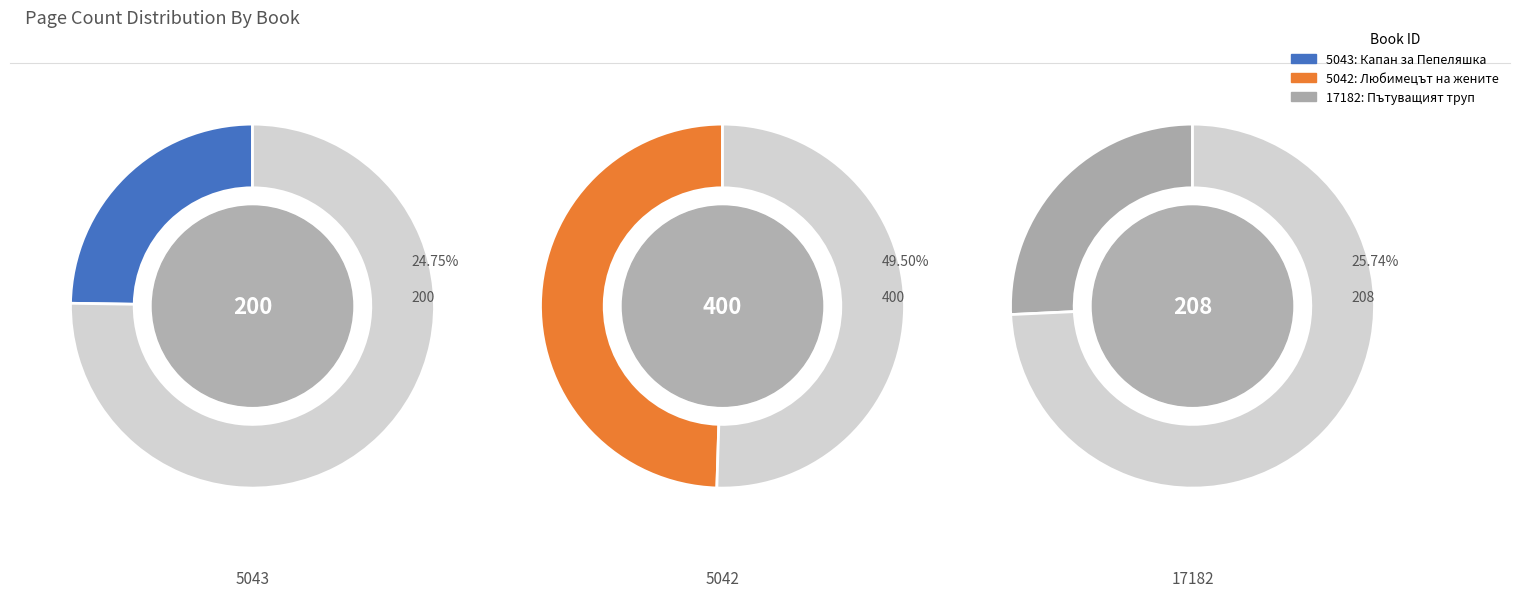

What is the change in value from 5042 to 17182?

-192